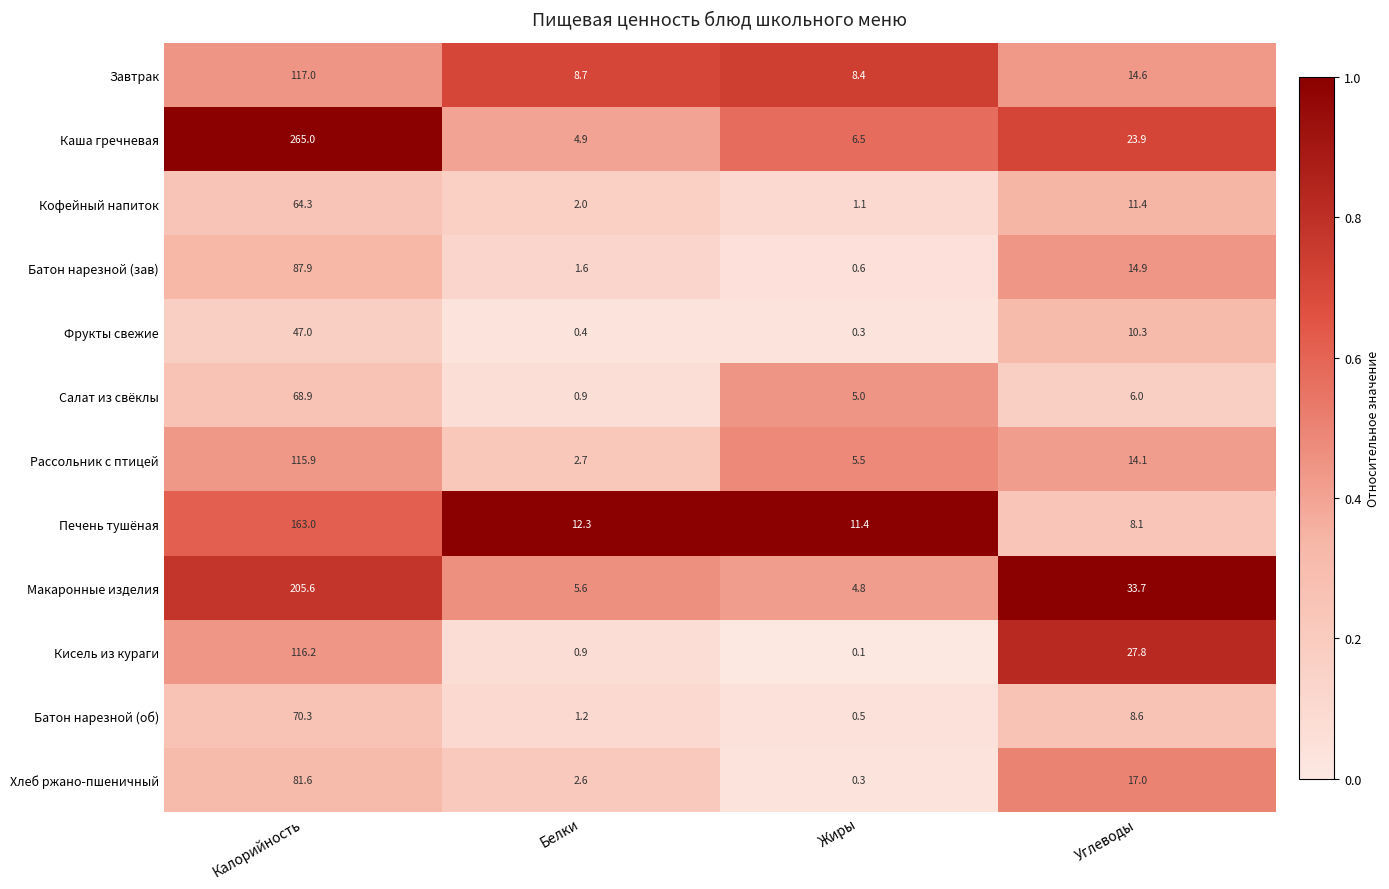

What value does the Макаронные изделия series have at Углеводы?

33.7